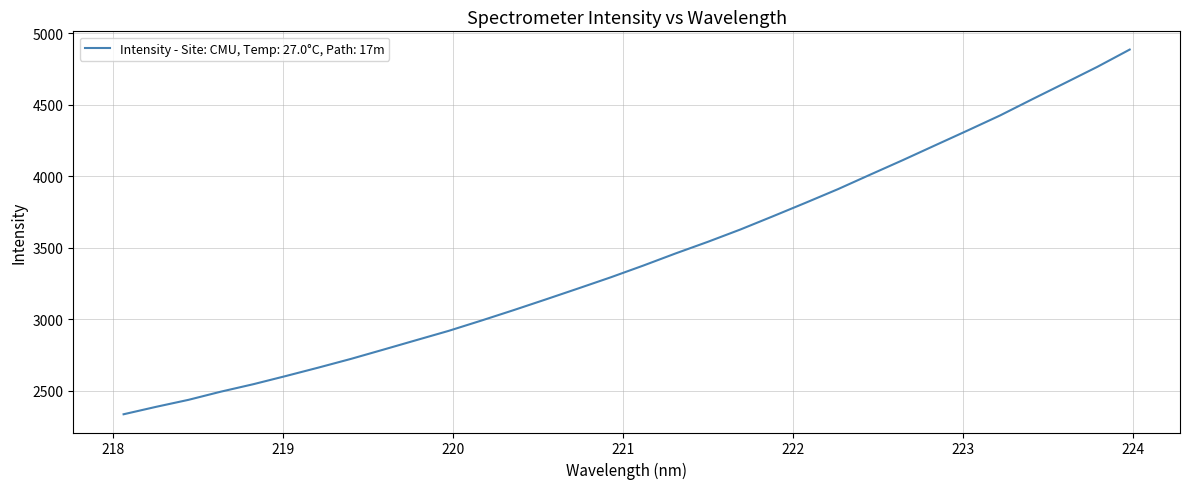

What is the difference between the maximum and minimum values?

2548.6